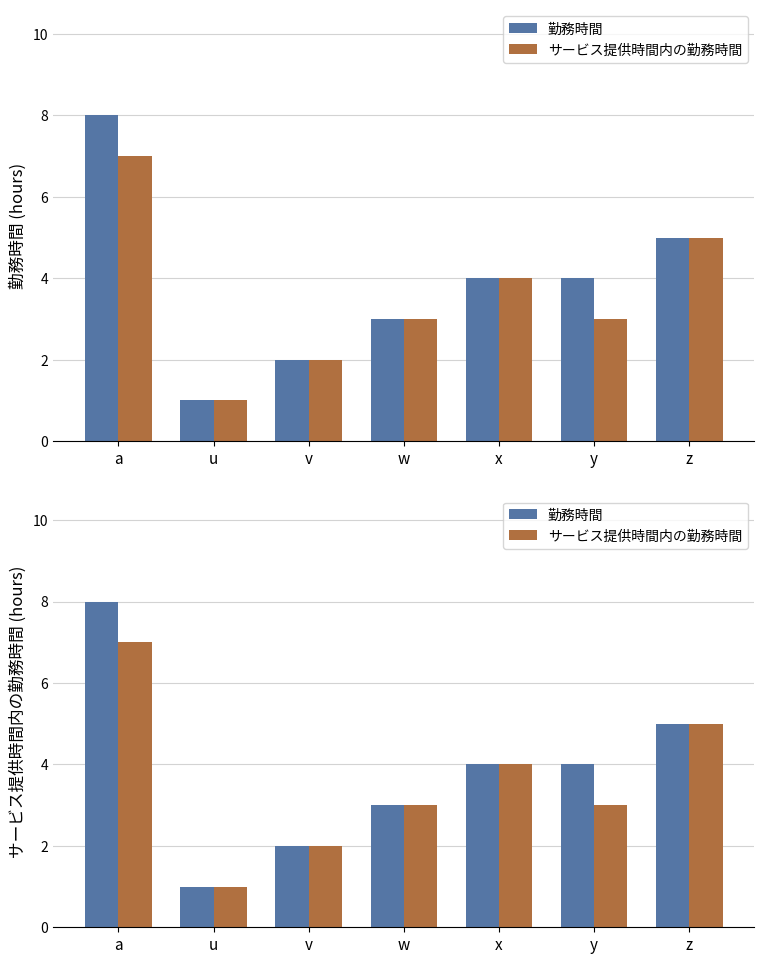

What are all the series names shown in the legend?

勤務時間, サービス提供時間内の勤務時間